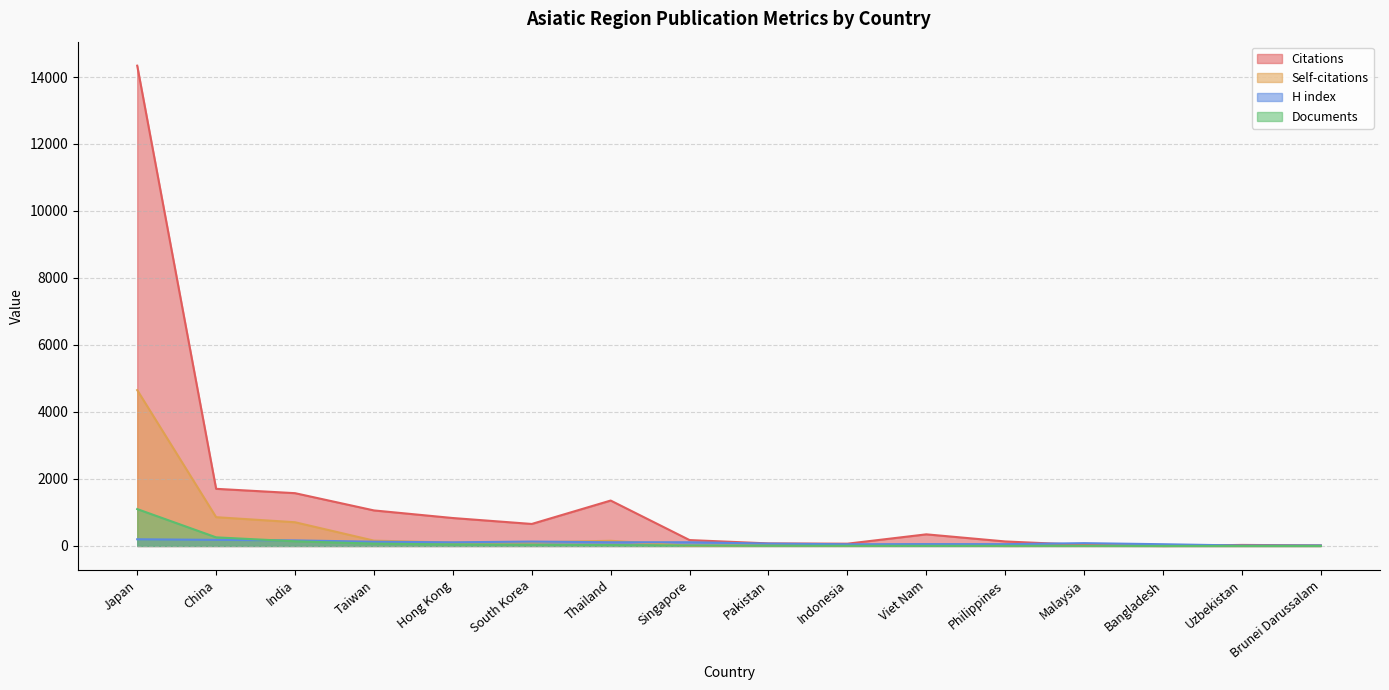

At which label is Self-citations closest to 2326?

China